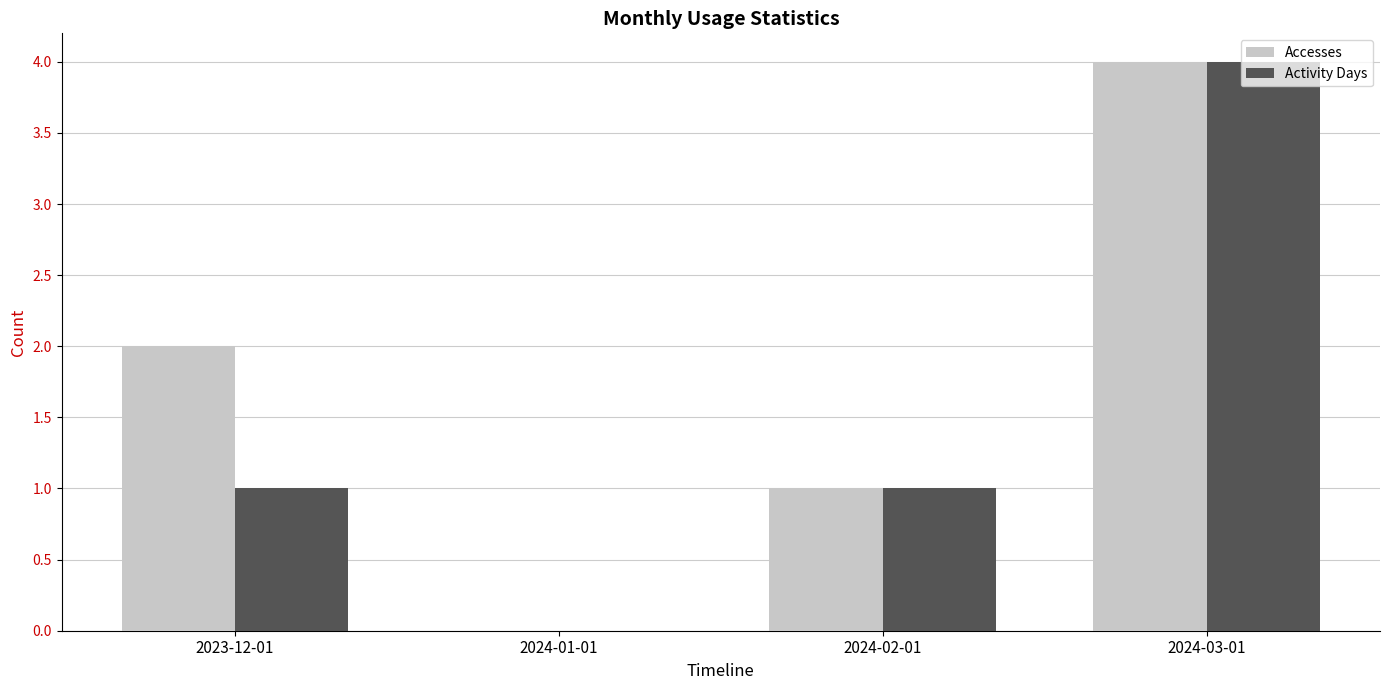

Reading left to right, transcribe all the data shown in this chart.

Accesses: 2023-12-01=2	2024-01-01=0	2024-02-01=1	2024-03-01=4
Activity Days: 2023-12-01=1	2024-01-01=0	2024-02-01=1	2024-03-01=4